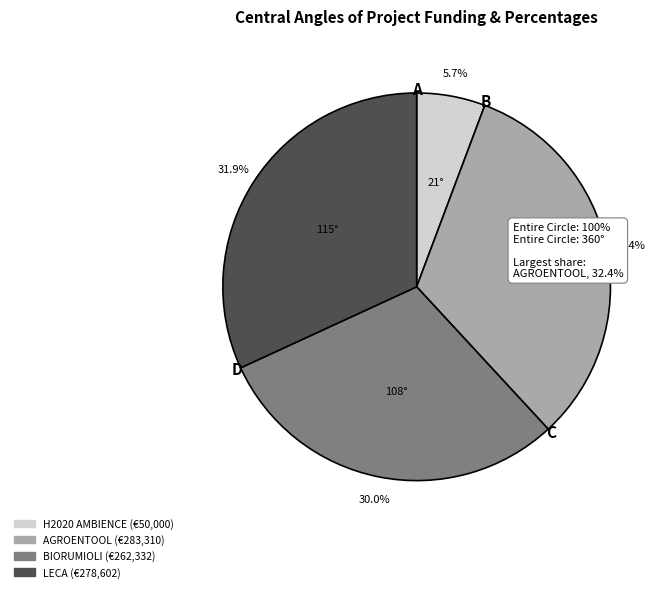

What is the smallest slice in the pie chart?

H2020 AMBIENCE